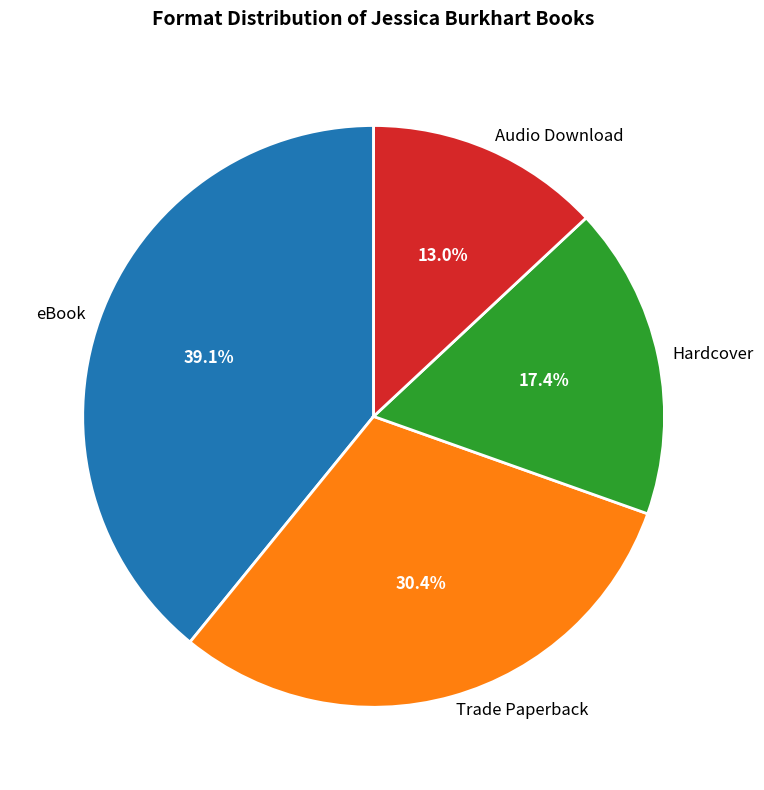

Between Audio Download and eBook, which is larger?

eBook